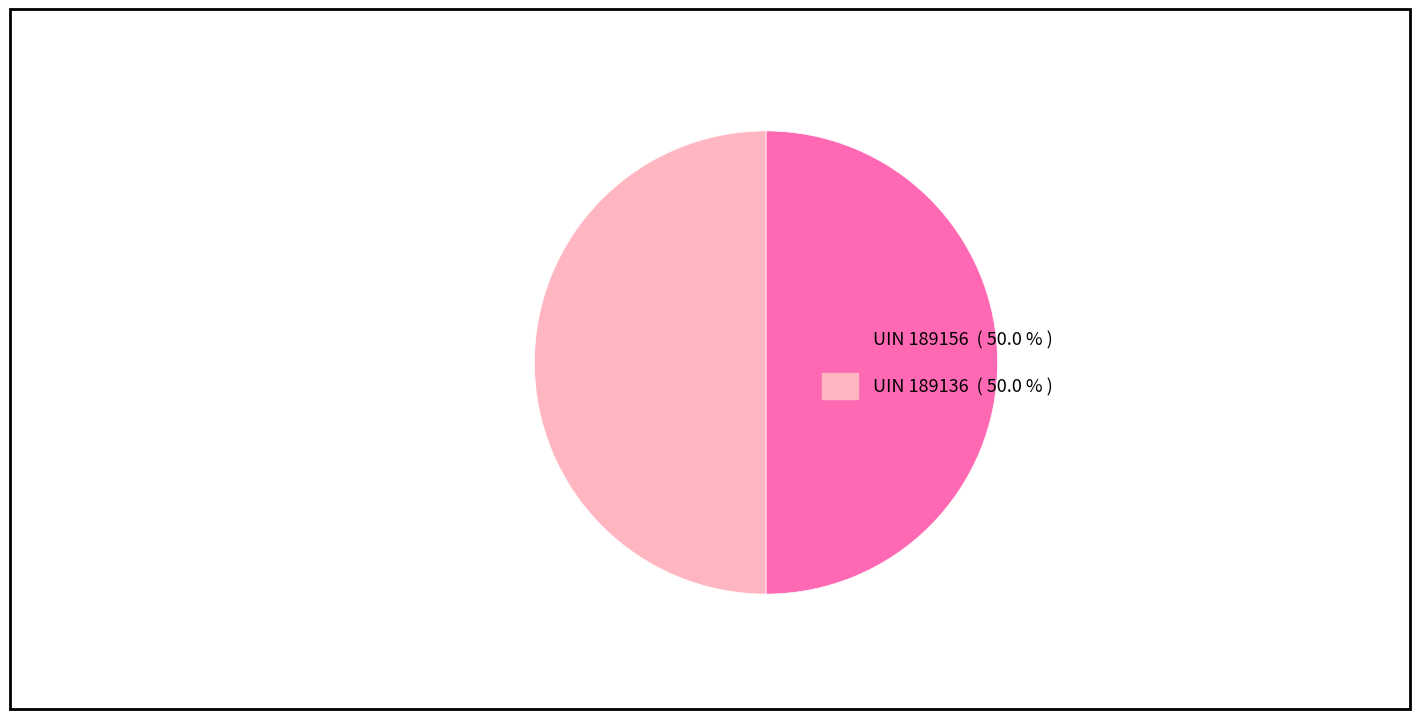

To the nearest percent, what is the average slice percentage?

50%